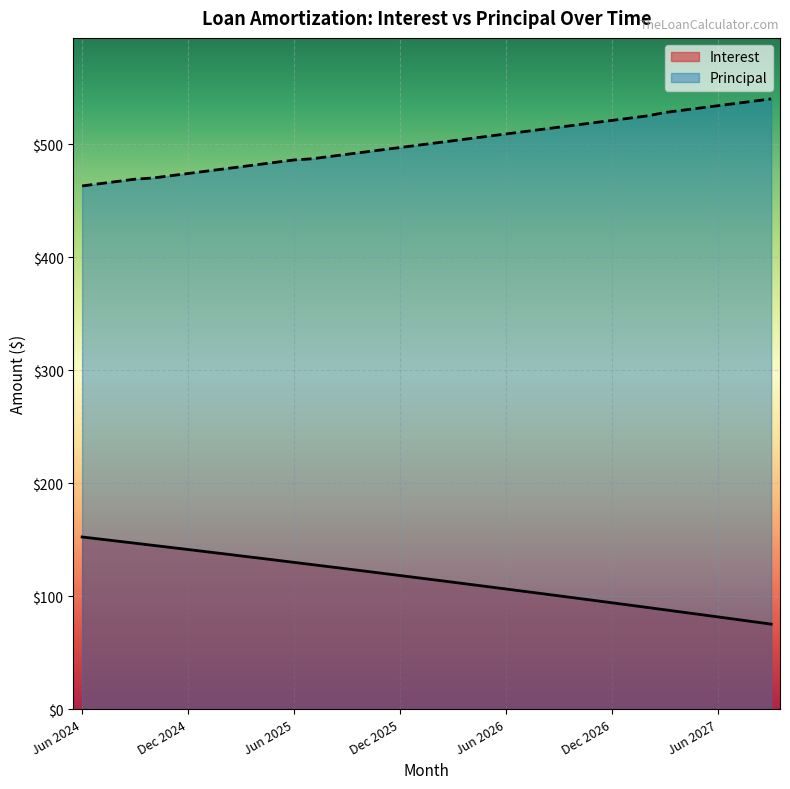

What is the sum of all Interest values?

4590.3